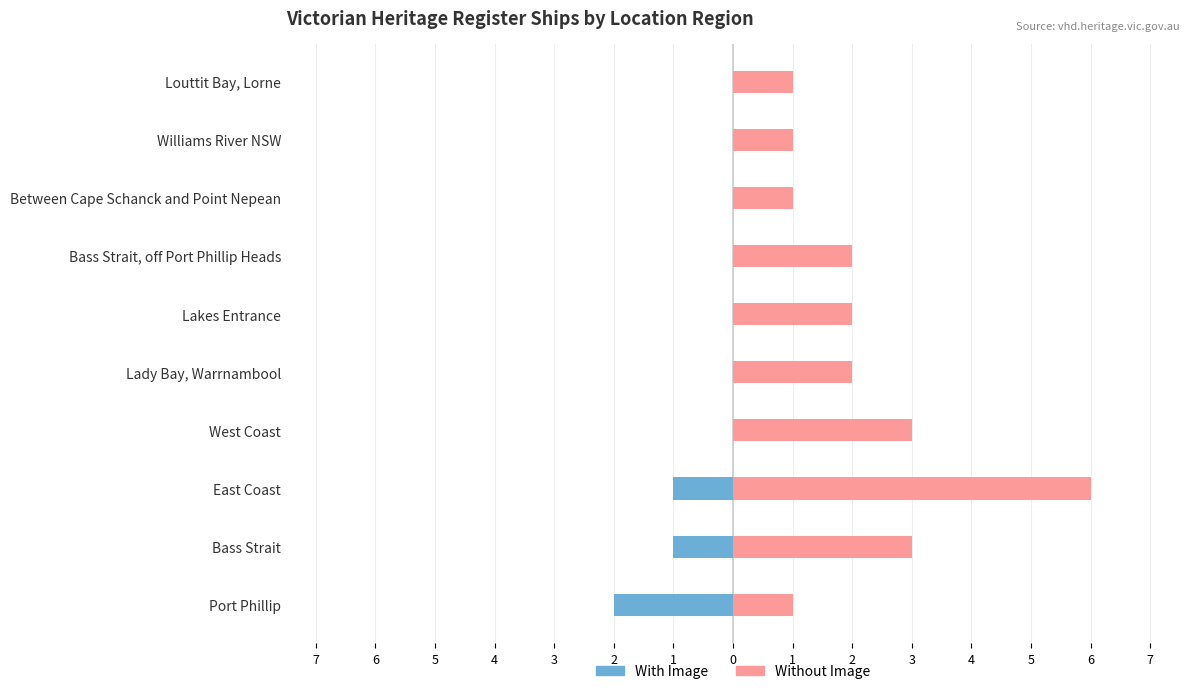

What are all the series names shown in the legend?

With Image, Without Image